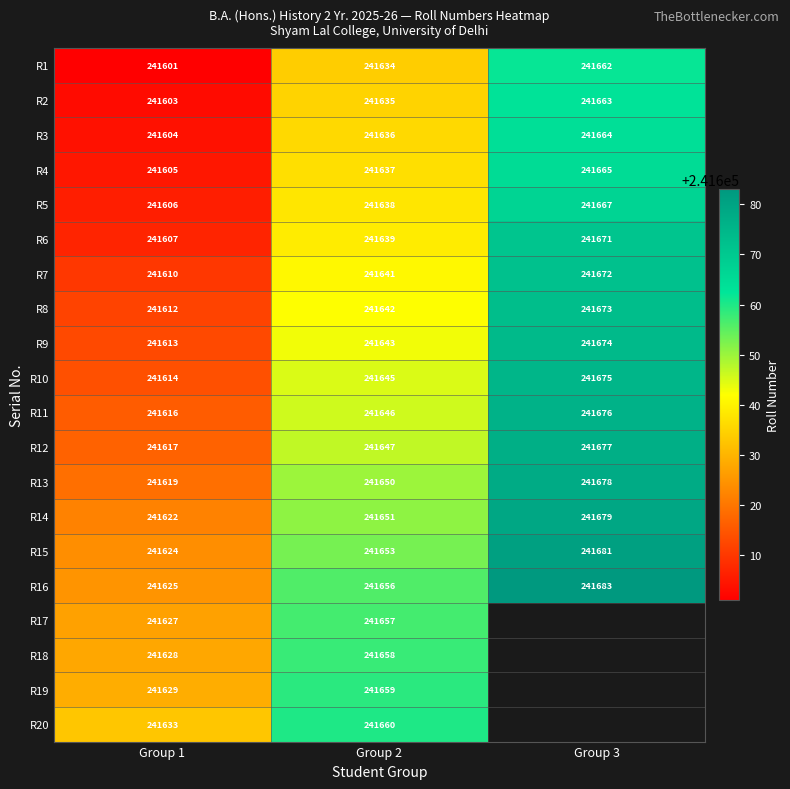

What is the spread (max minus min) of values at Group 2?

26